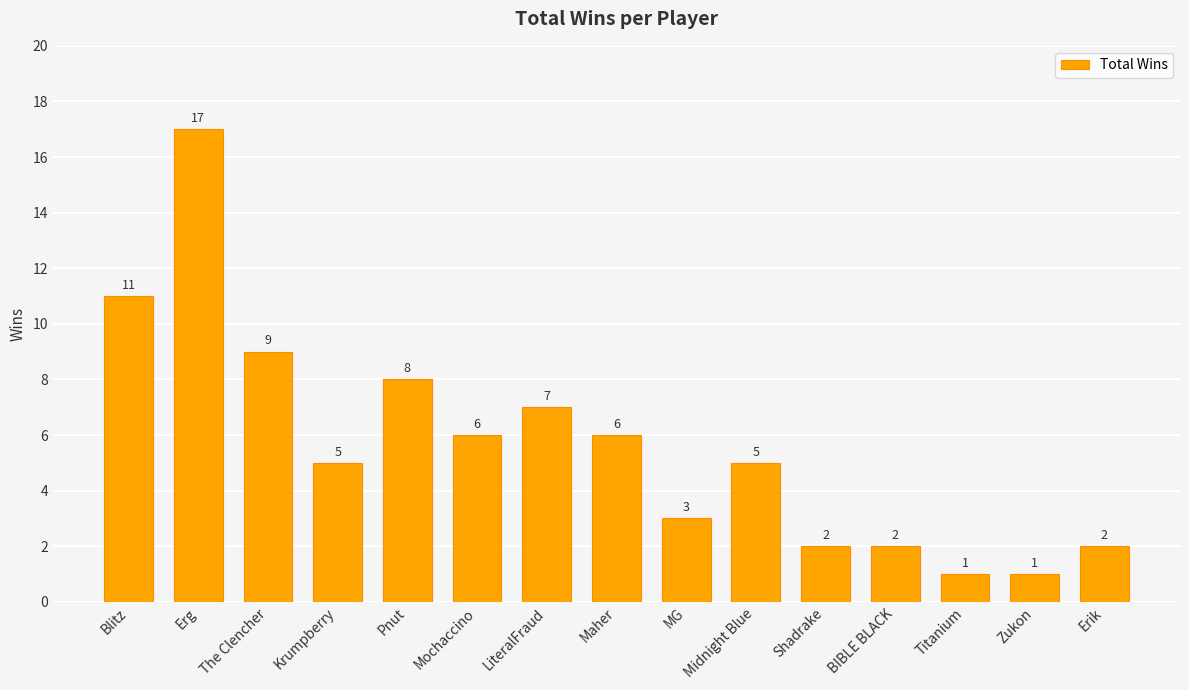

What is the average value?

6